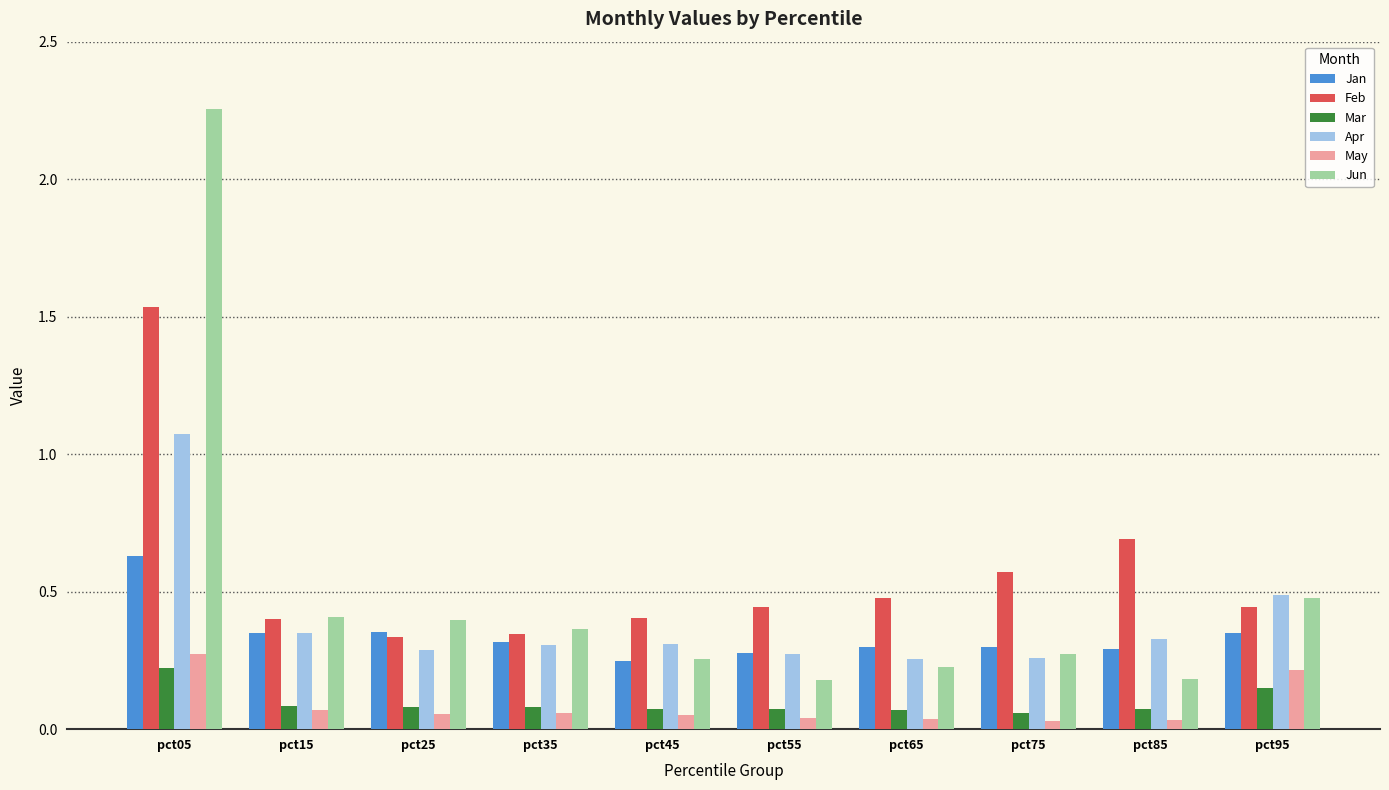

Which category has the highest value in the Jun series?

pct05